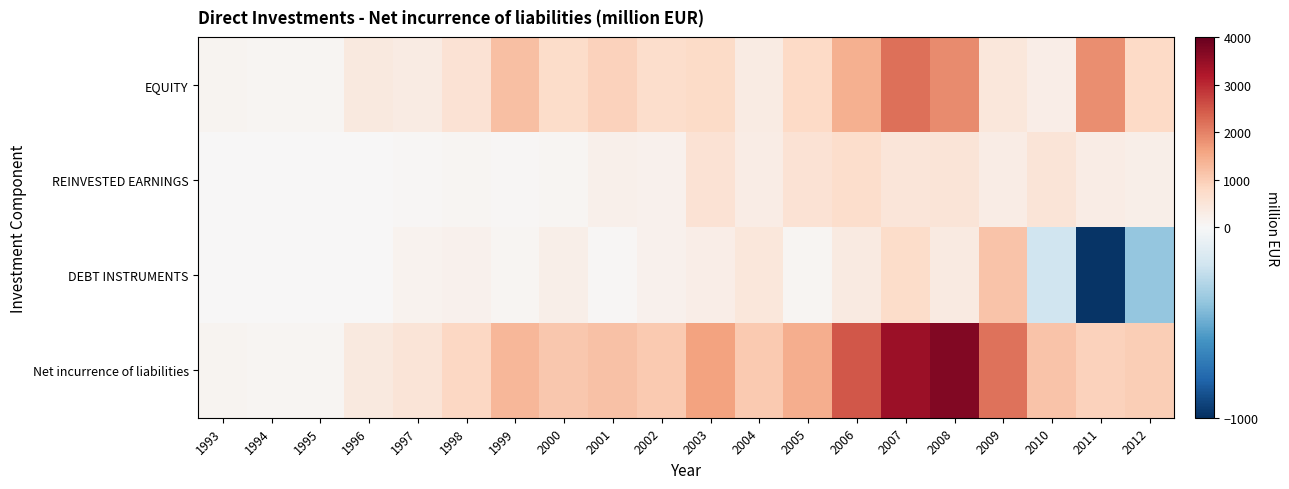

Reading left to right, what are all the values shown in this chart?

EQUITY: 1993=101.0	1994=92.8	1995=79.1	1996=382.1	1997=327.4	1998=581.1	1999=1209.0	2000=749.1	2001=911.1	2002=718.3	2003=762.4	2004=320.3	2005=800.6	2006=1415.5	2007=2188.5	2008=1887.4	2009=448.2	2010=261.9	2011=1849.2	2012=785.2
REINVESTED EARNINGS: 1993=0.0	1994=0.0	1995=0.0	1996=0.0	1997=35.9	1998=63.9	1999=43.4	2000=86.8	2001=187.9	2002=160.9	2003=587.9	2004=291.7	2005=570.4	2006=703.7	2007=483.3	2008=508.5	2009=287.4	2010=530.5	2011=288.1	2012=239.3
DEBT INSTRUMENTS: 1993=0.0	1994=0.0	1995=0.0	1996=0.0	1997=147.8	1998=178.7	1999=85.6	2000=238.1	2001=57.6	2002=167.6	2003=257.4	2004=445.2	2005=82.9	2006=351.3	2007=744.5	2008=364.2	2009=1137.7	2010=-200.1	2011=-983.2	2012=-386.2
Net incurrence of liabilities: 1993=101.0	1994=92.8	1995=79.1	1996=382.1	1997=511.1	1998=823.6	1999=1338.0	2000=1077.4	2001=1158.9	2002=1048.0	2003=1611.5	2004=1060.8	2005=1451.4	2006=2491.7	2007=3433.9	2008=3690.2	2009=2182.6	2010=1153.7	2011=909.4	2012=999.6